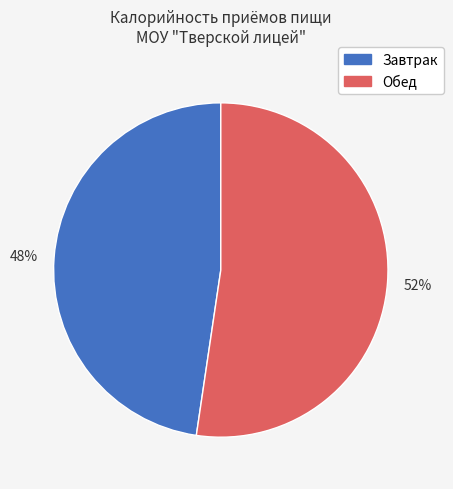

How many slices are in this pie chart?

2